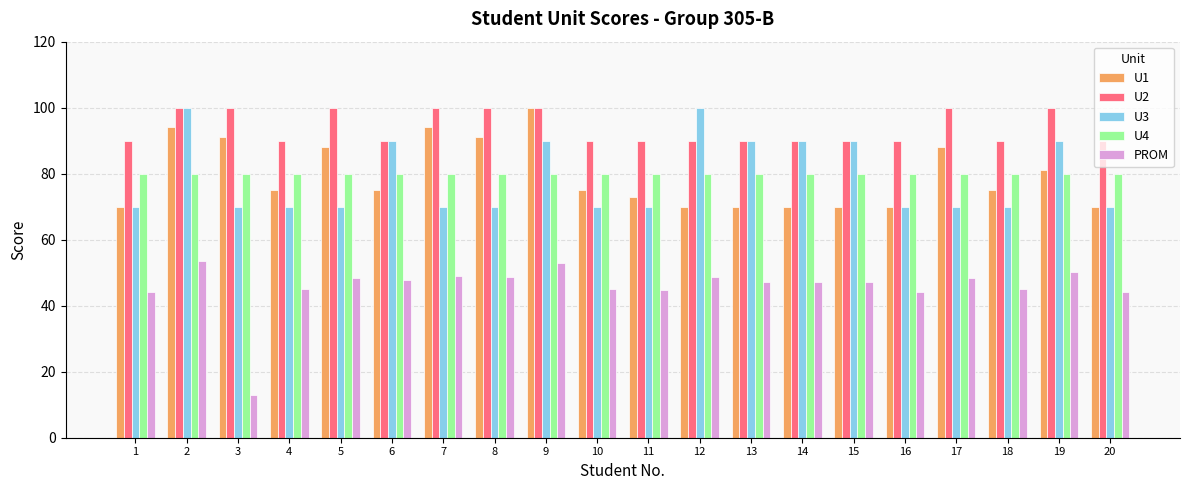

What is the difference between the U1 values at 9 and 4?

25.0